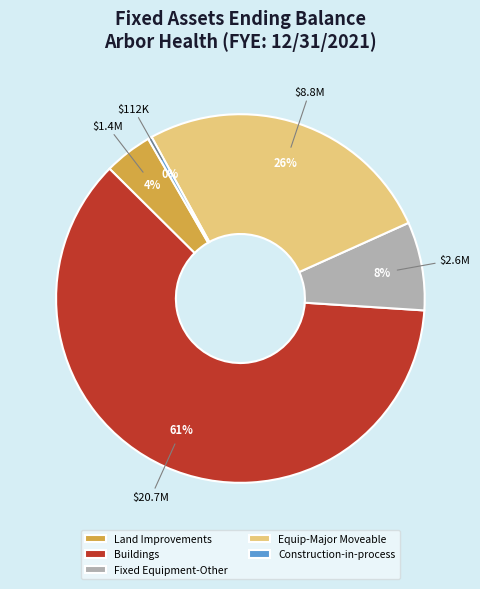

Which slice is the largest?

Buildings